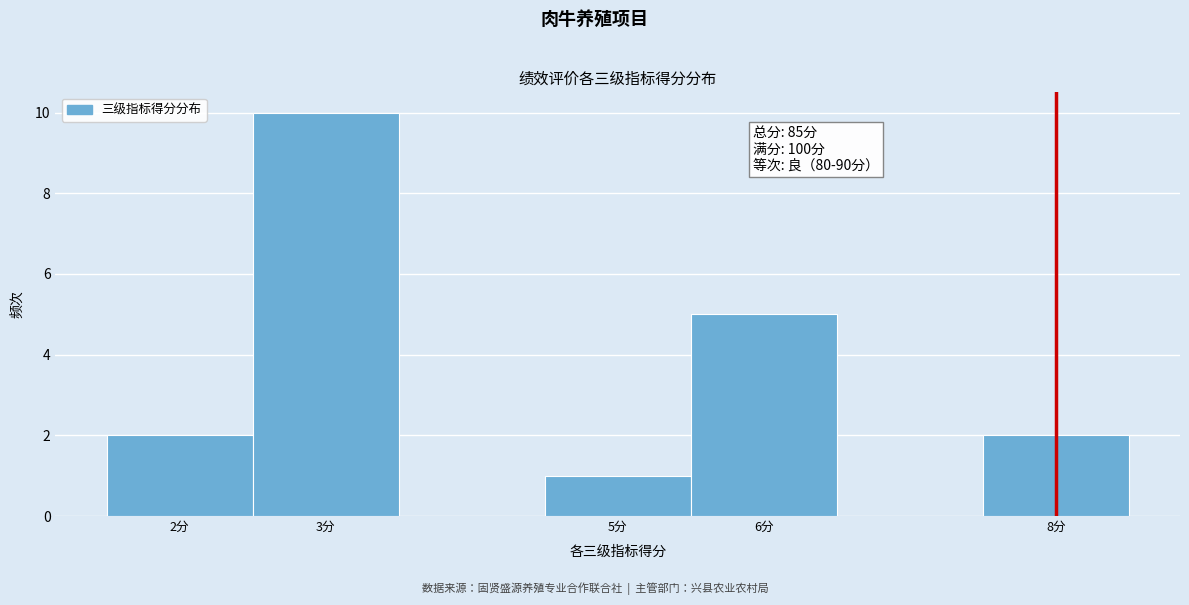

Which range on the x-axis has the tallest bar?

2.5 to 3.5